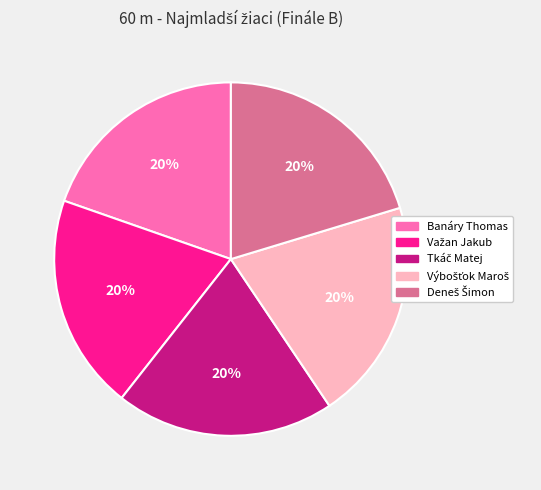

How many segments does this pie chart have?

5